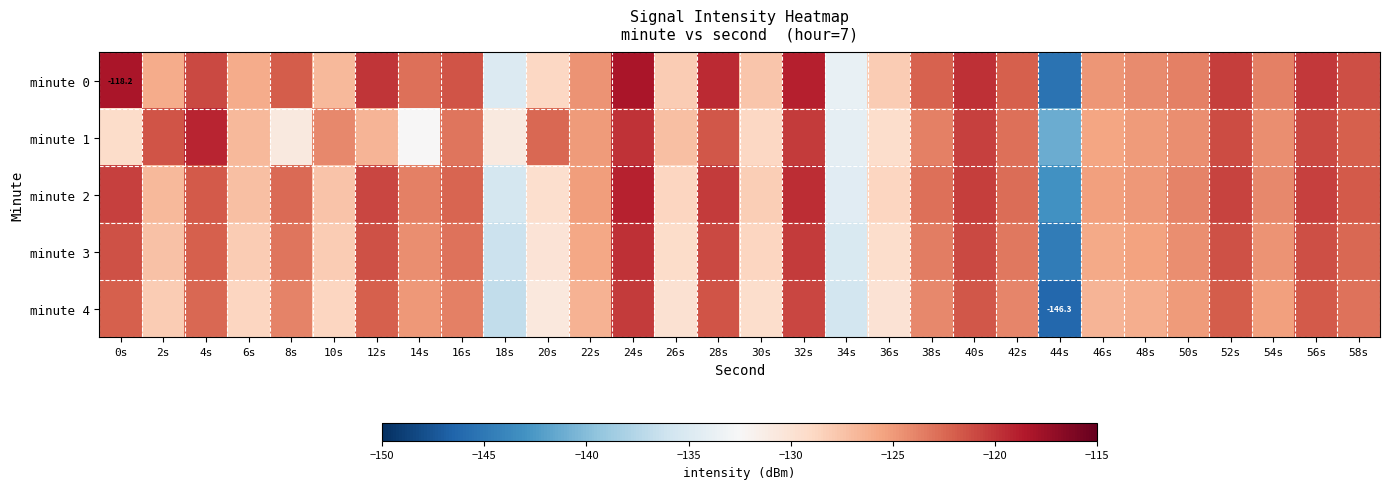

What is the sum of all minute 3 values?

-3772.2